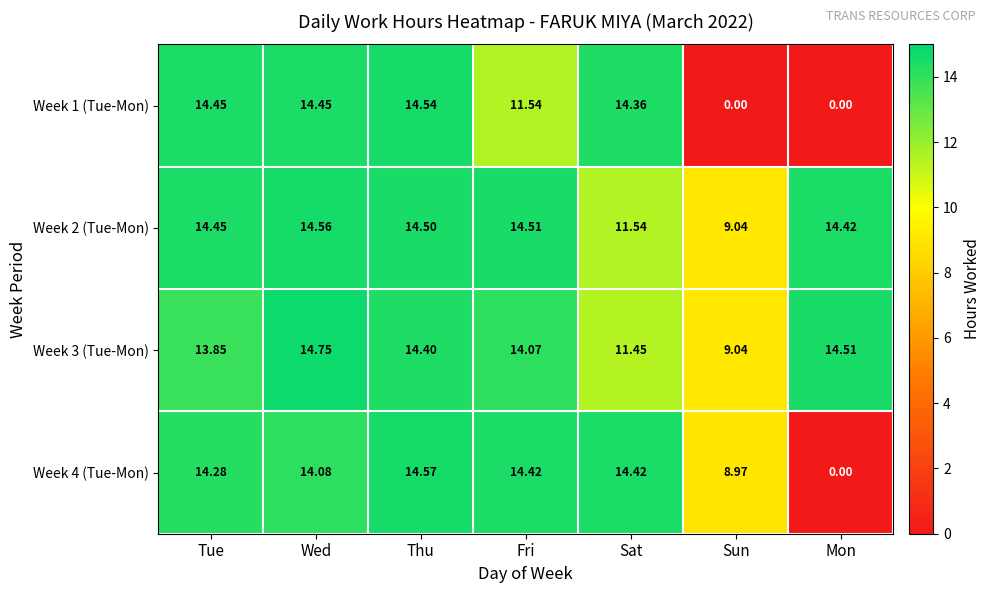

At how many categories does at least one series exceed 2?

7